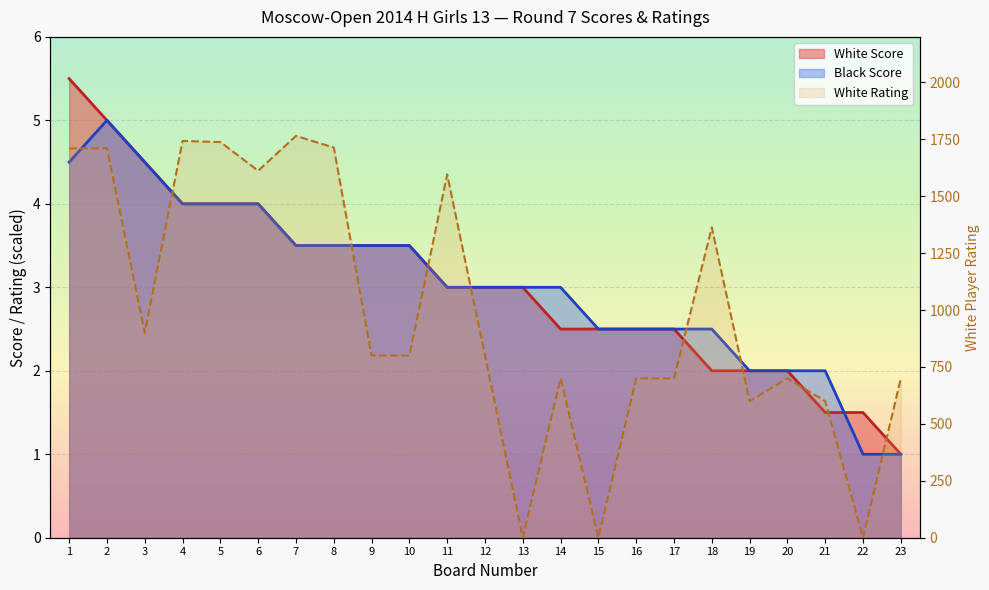

At how many categories does at least one series exceed 153?

20